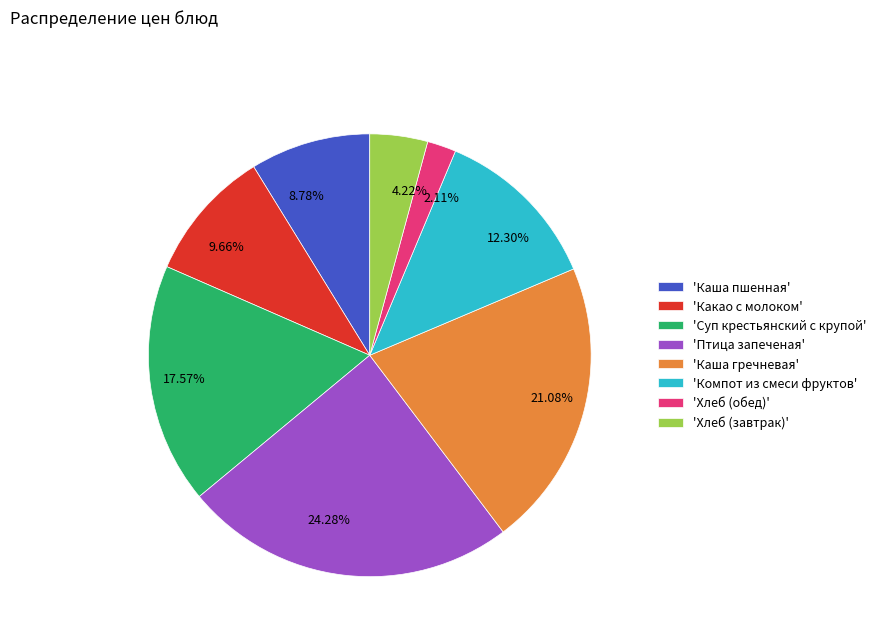

To the nearest percent, what is the average slice percentage?

12%